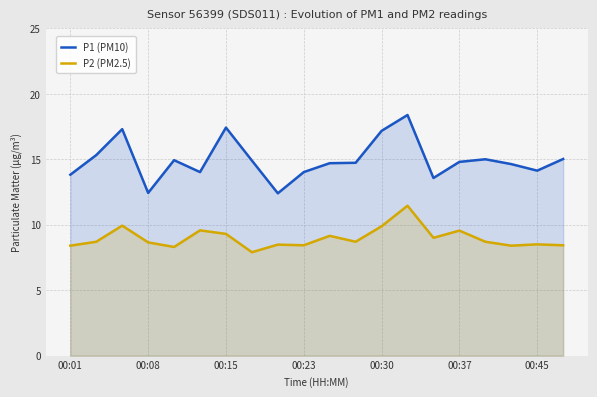

True or false: P1 (PM10) and P2 (PM2.5) cross at least once.

False